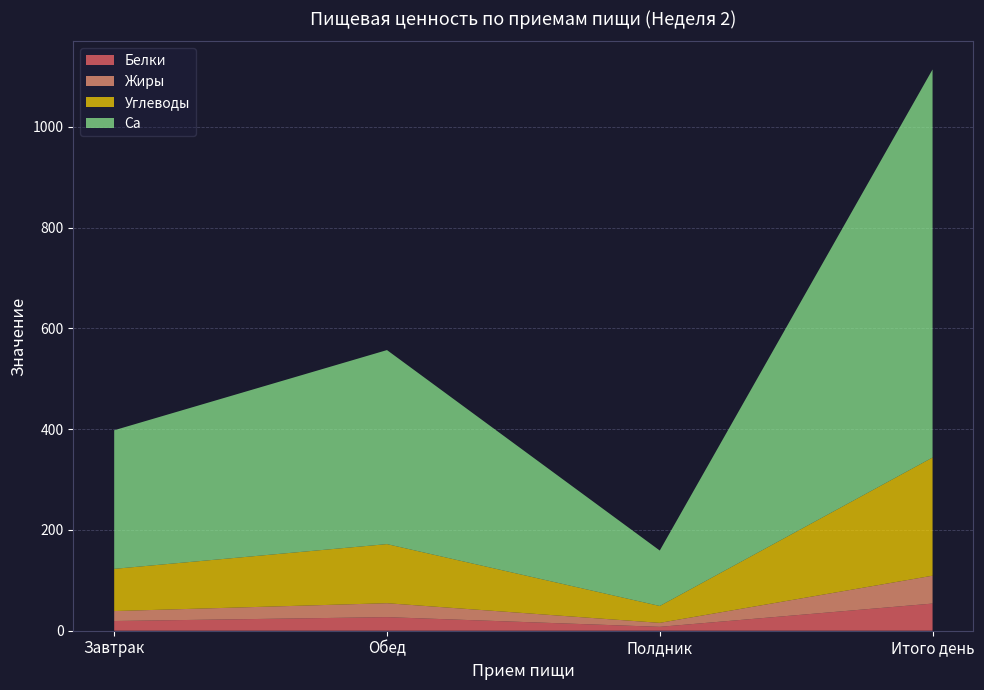

At which label does Белки reach its peak?

Итого день